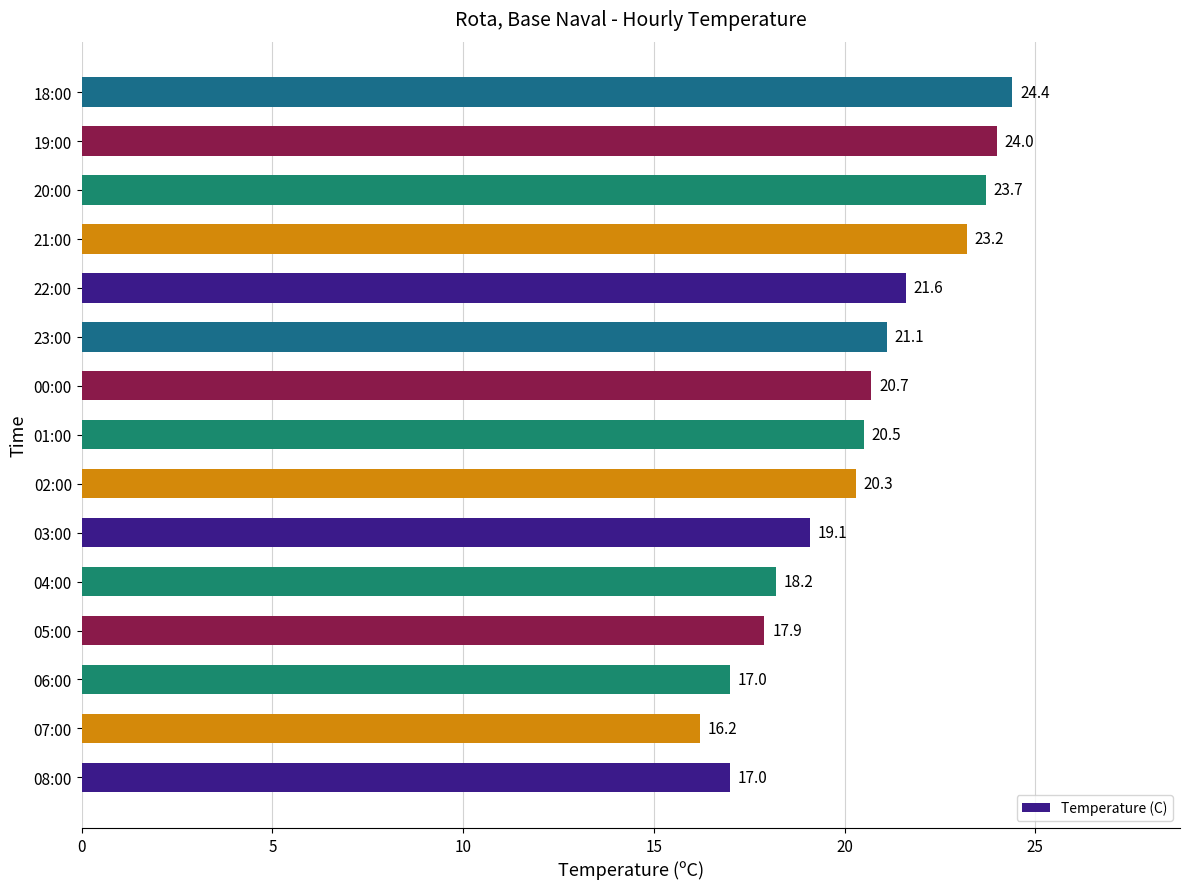

Where is the data nearest to the value 20?

02:00